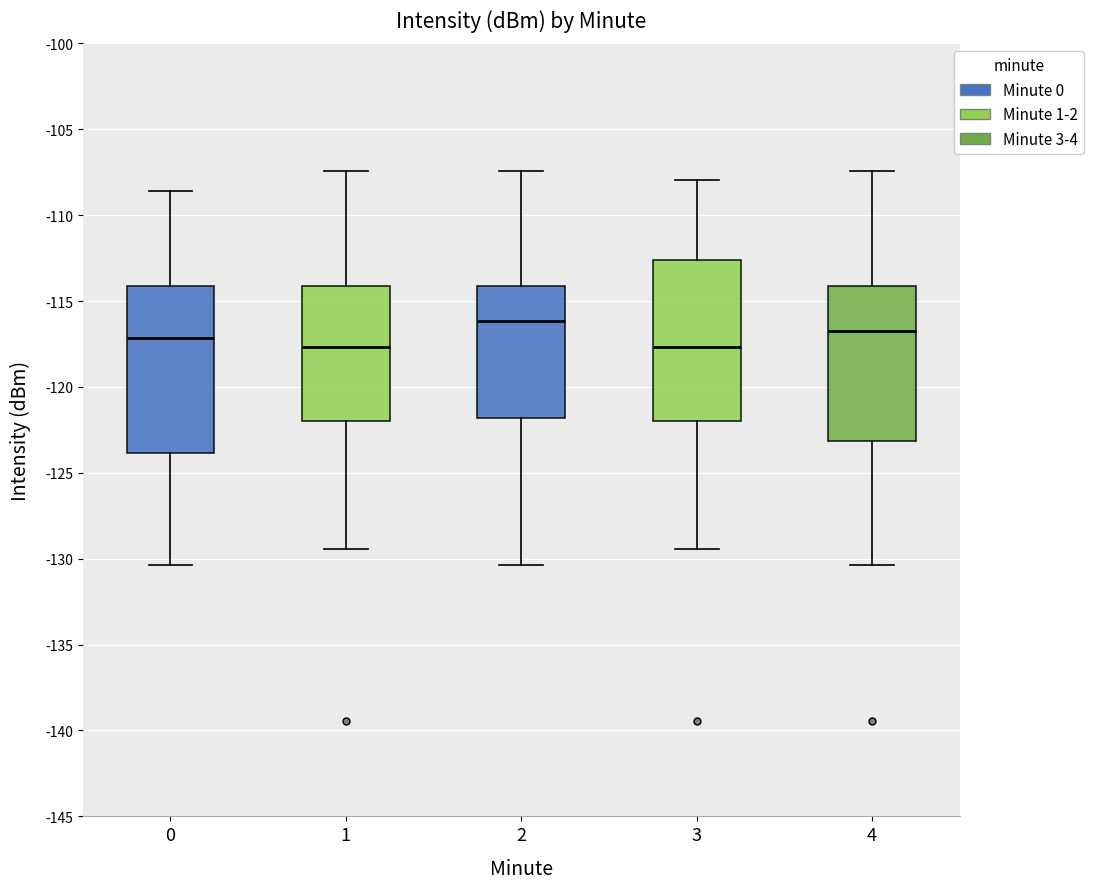

Where does the median line of the box at x = 4 sit on the y-axis? The values are not printed on the chart, so give them approximately, as read against the axis.

-117.0